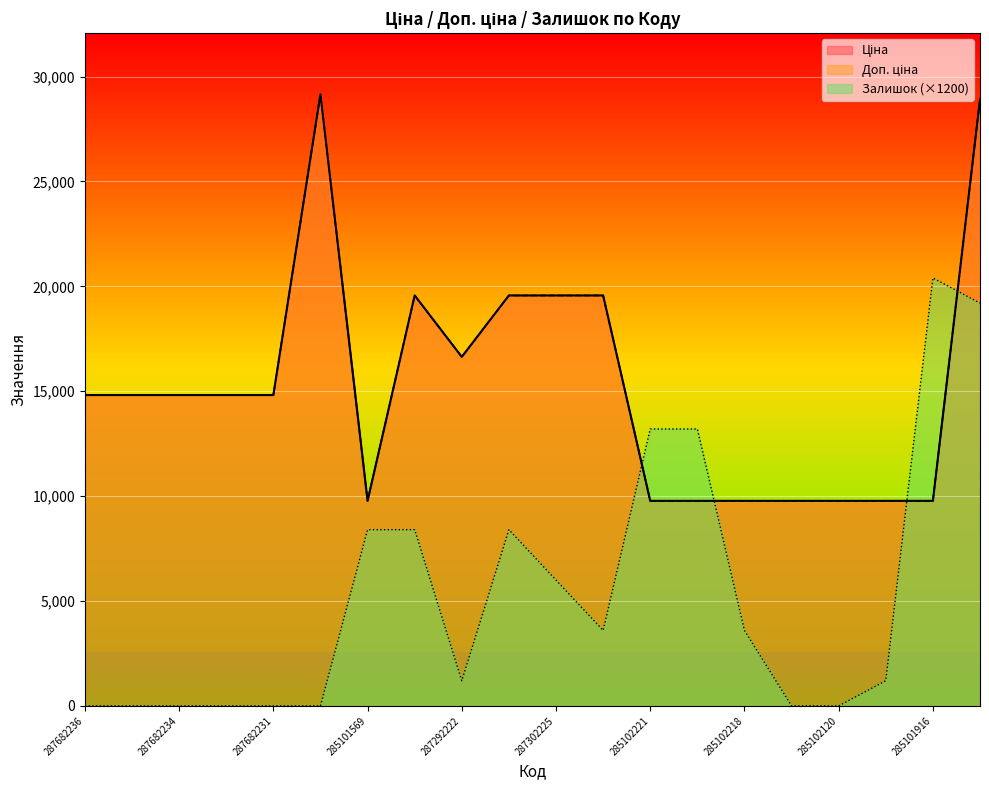

What is the sum of all Залишок values?

106800.0